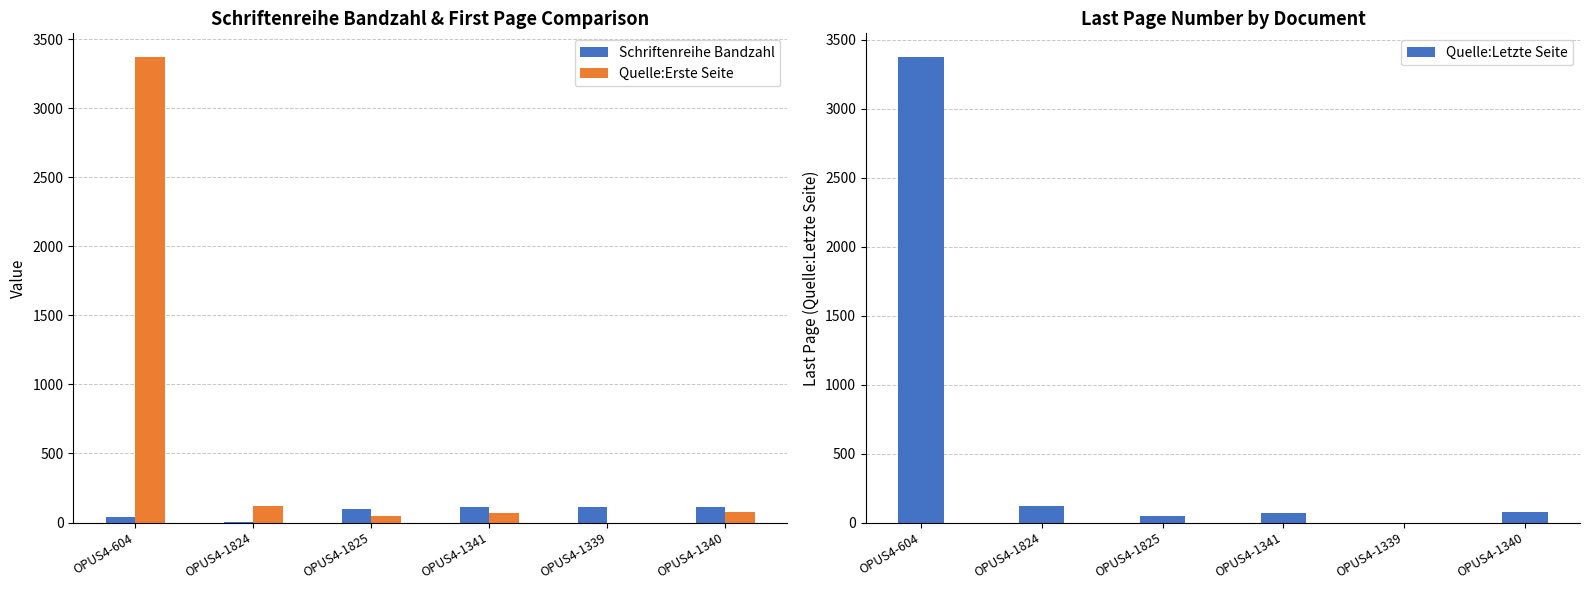

Is the value of Schriftenreihe Bandzahl at OPUS4-1341 greater than the value of Quelle:Letzte Seite at OPUS4-1825?

Yes